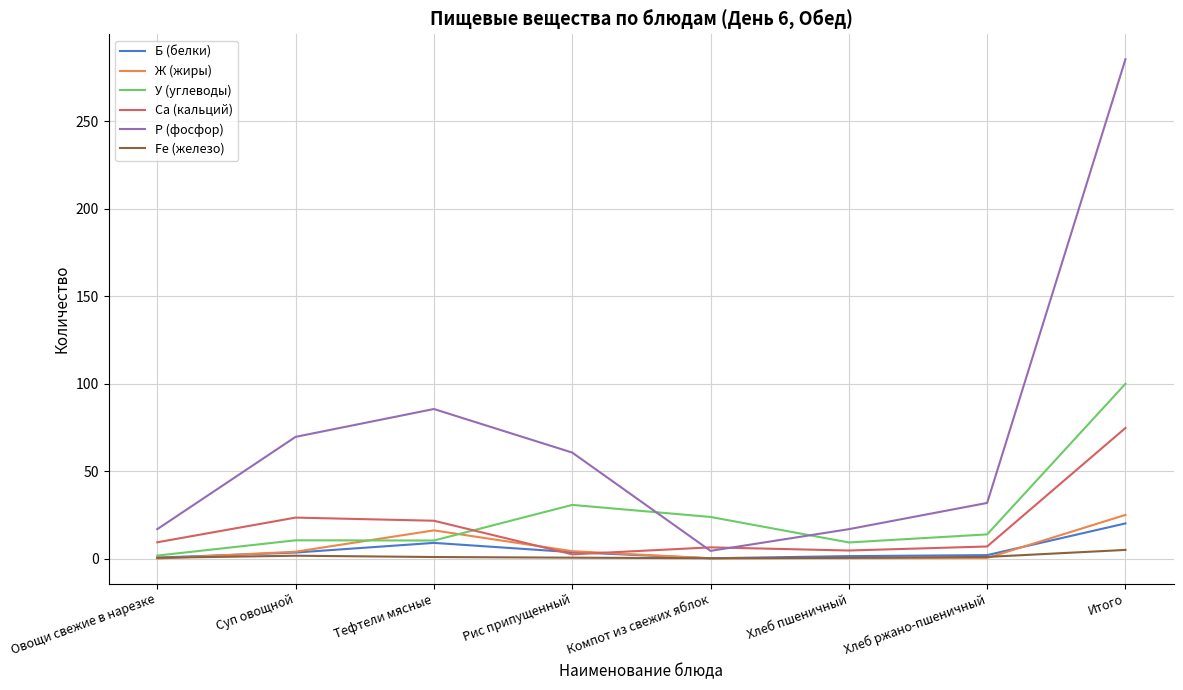

Which series has the largest range (max minus min)?

Р (фосфор)